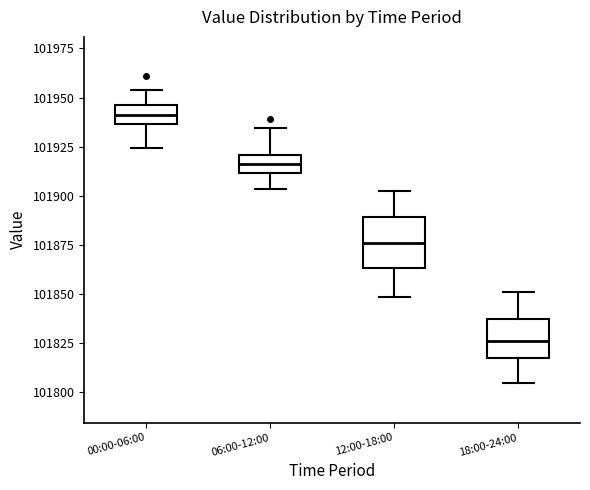

Which box is the tallest, from its lower edge to its upper edge?

12:00-18:00